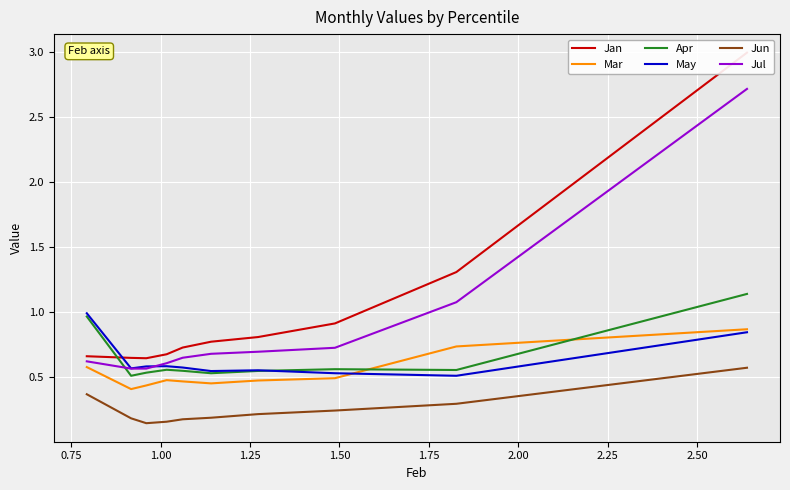

What is the average value of the May series?

0.6